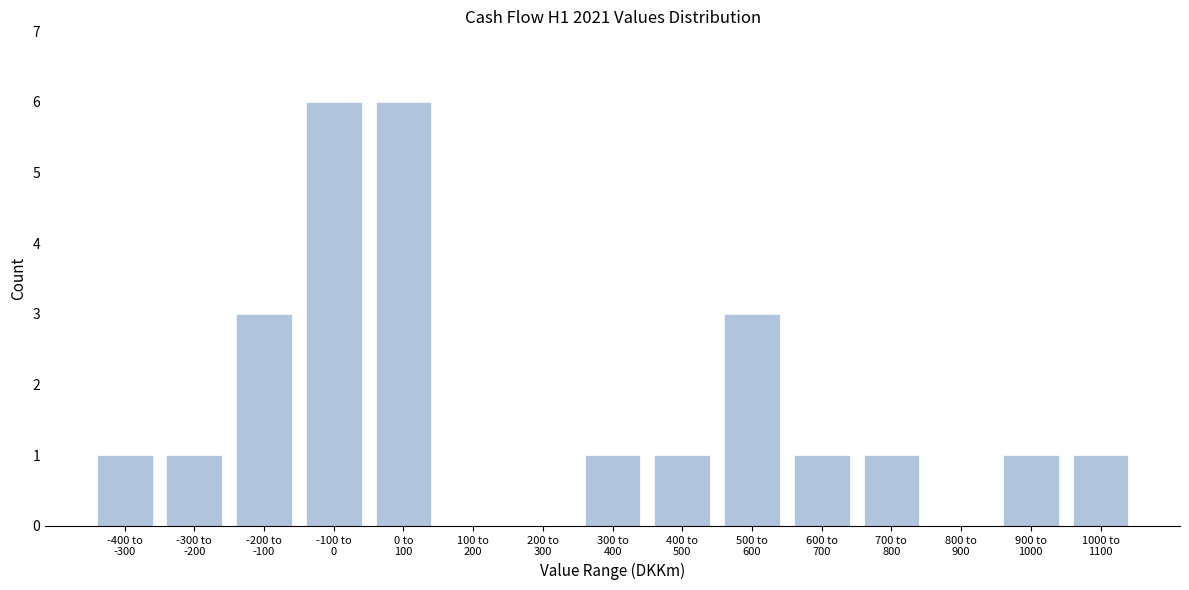

What is the greatest value displayed?

6